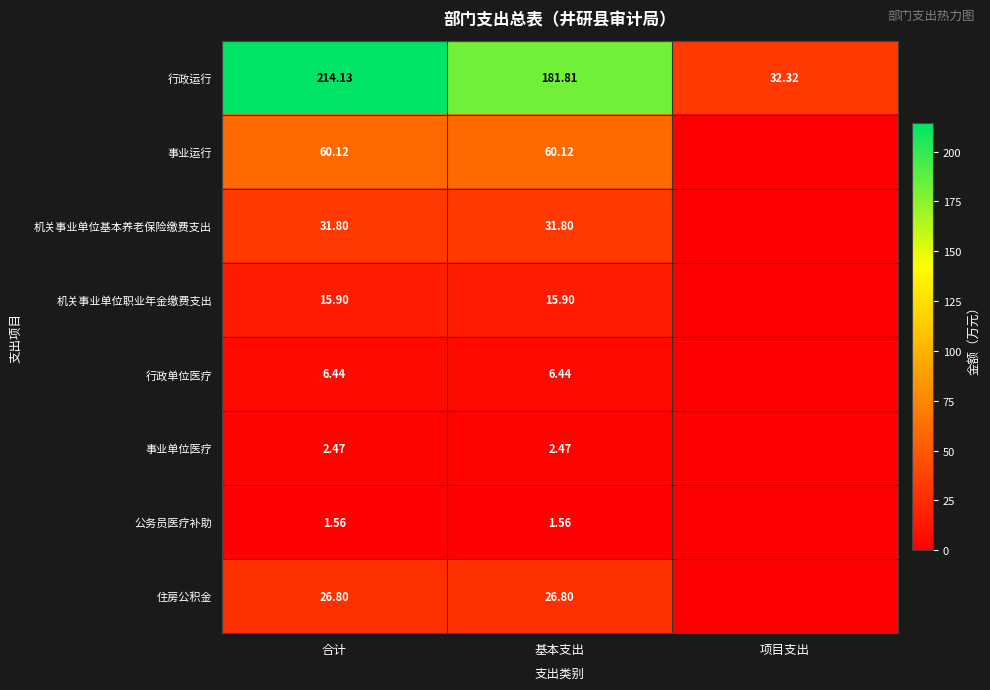

List the labels in order of 事业运行 value, largest first.

合计, 基本支出, 项目支出